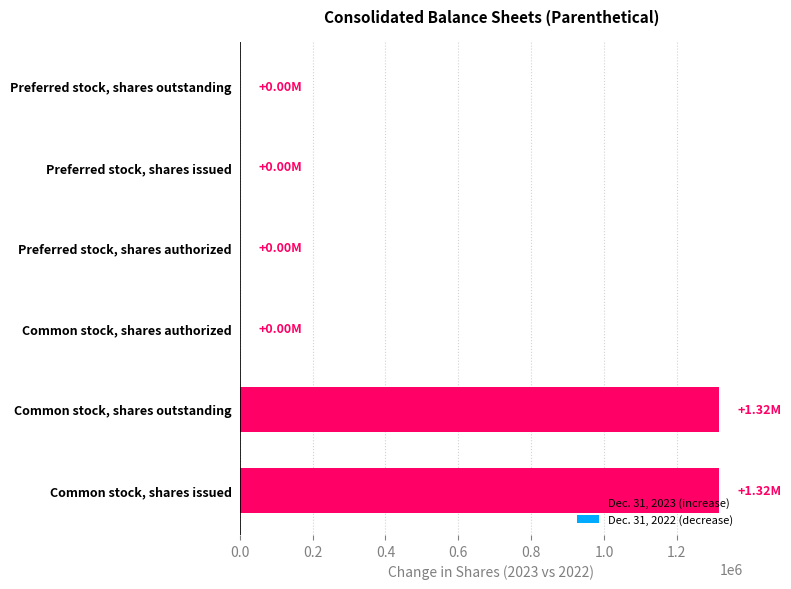

What is the sum of all values?

2632000